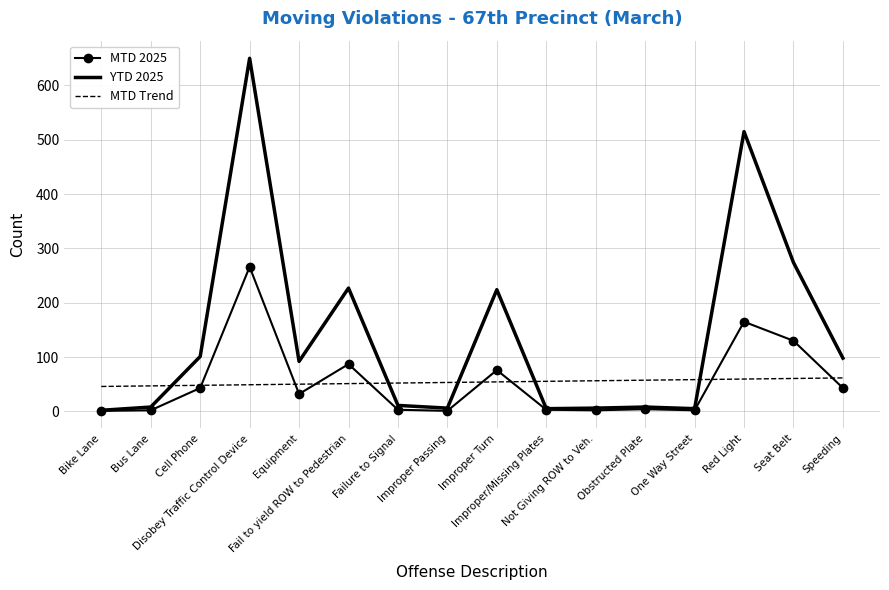

Which series has the largest range (max minus min)?

YTD 2025